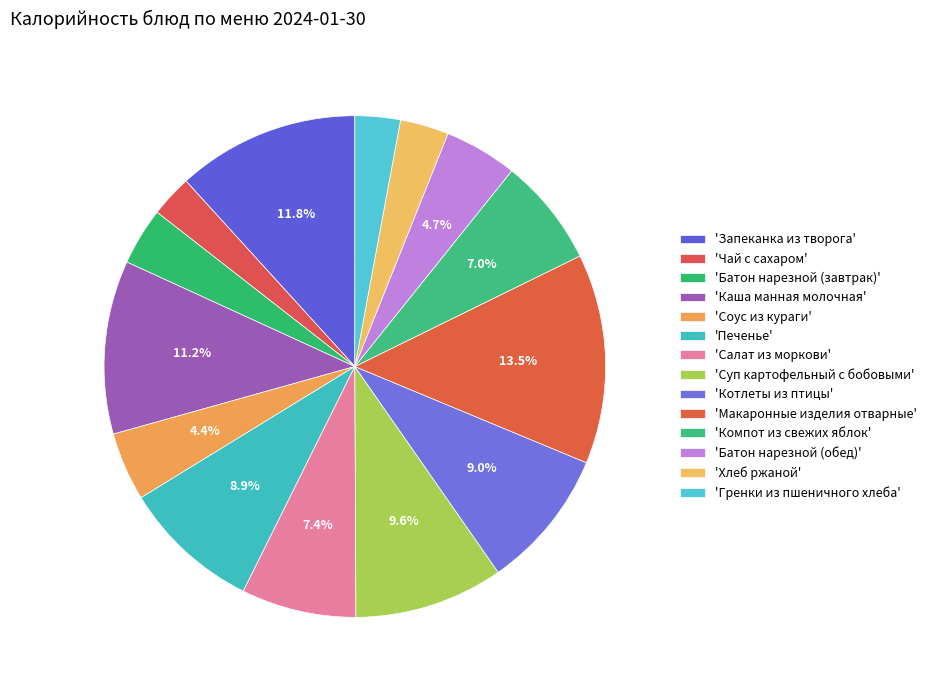

Count the number of slices in the pie.

14